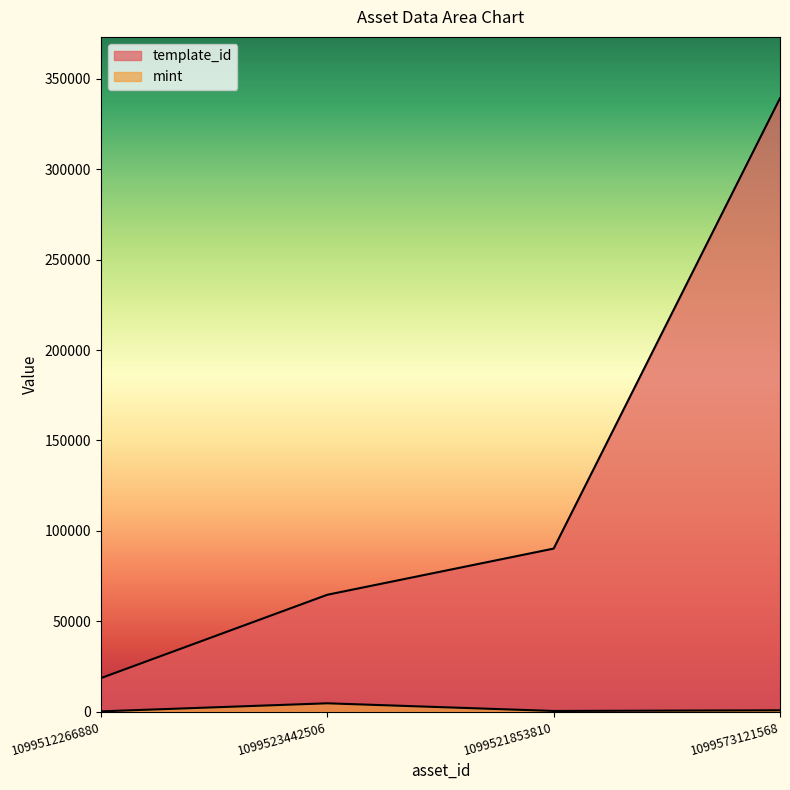

What is the difference between the maximum and minimum values in the template_id series?

320648